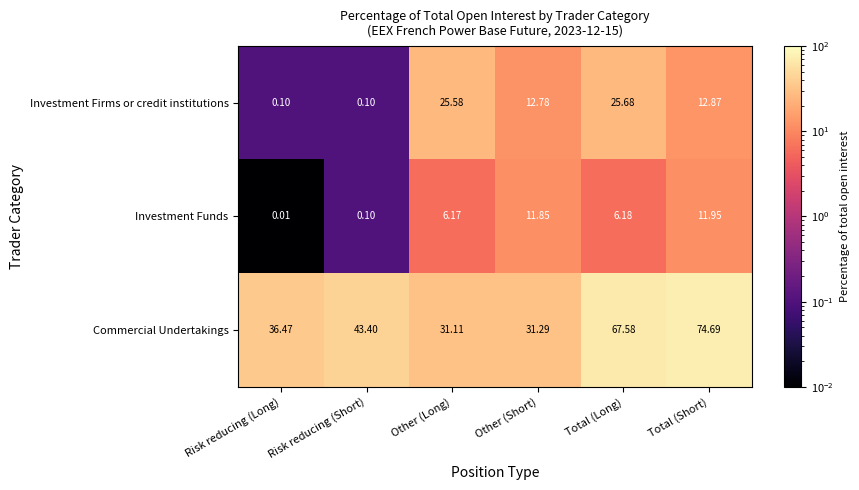

Rank the series at Total (Short) from highest to lowest value.

Commercial Undertakings, Investment Firms or credit institutions, Investment Funds